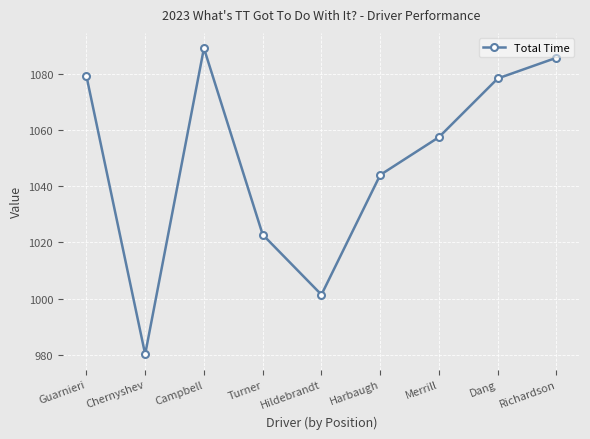

At which category does the chart reach its peak across all series?

Campbell